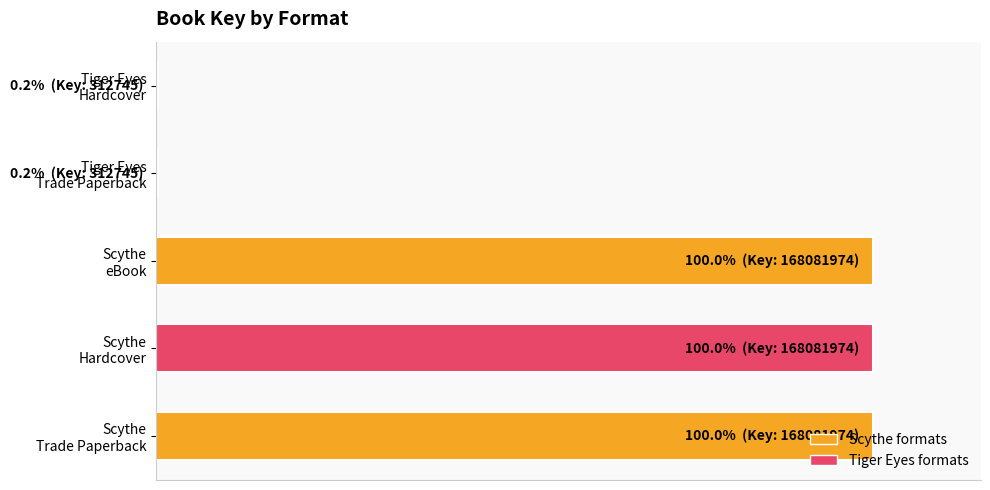

What is the difference between the second highest and minimum values?

99.8